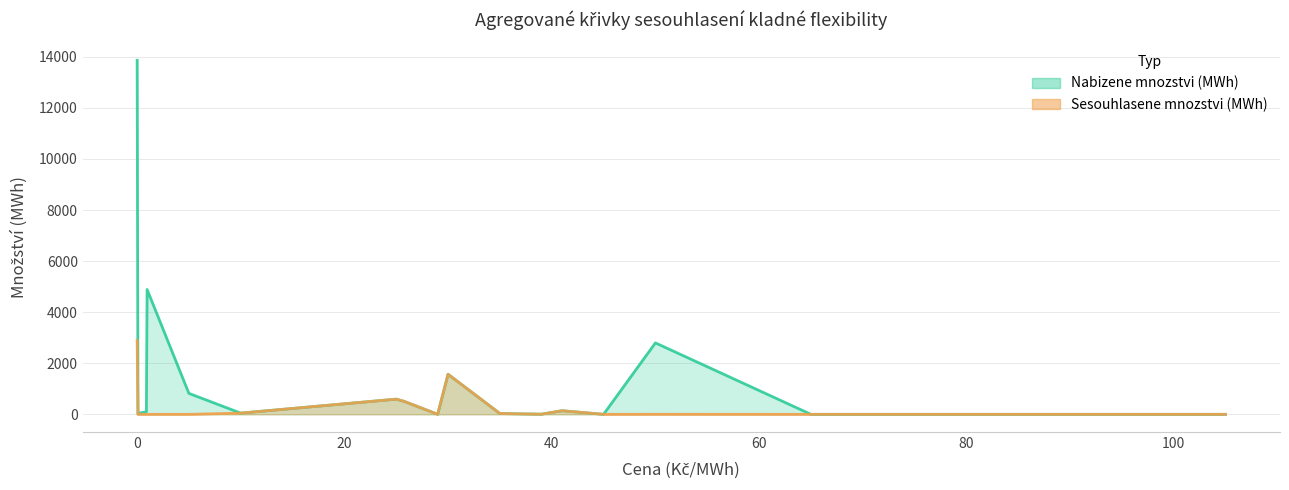

At which label does Sesouhlasene mnozstvi (MWh) reach its peak?

0.01